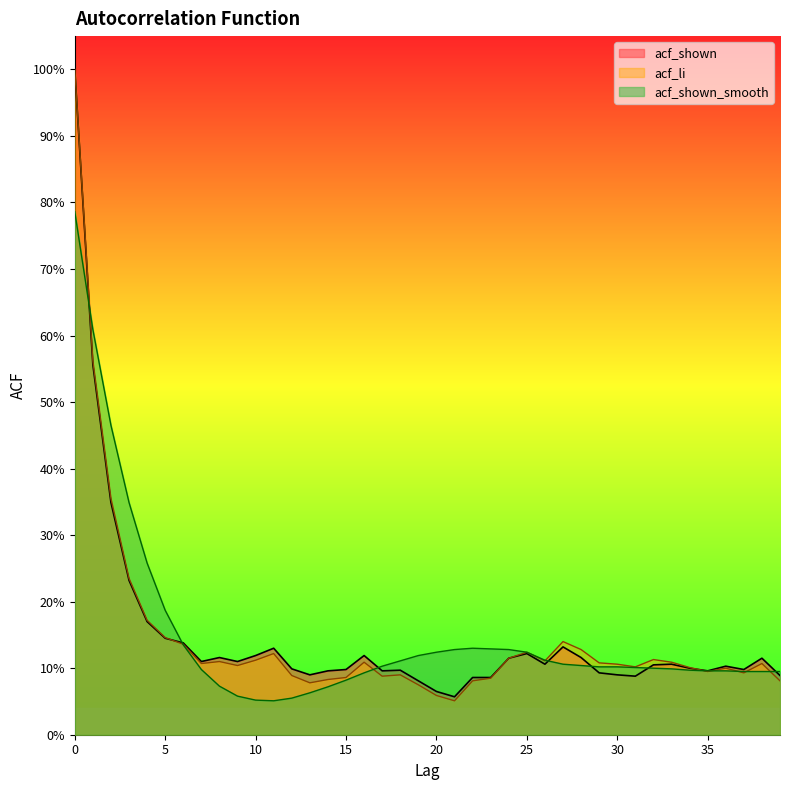

In acf_li, how many points are lower than both neighbors (excluding endpoints)?

9